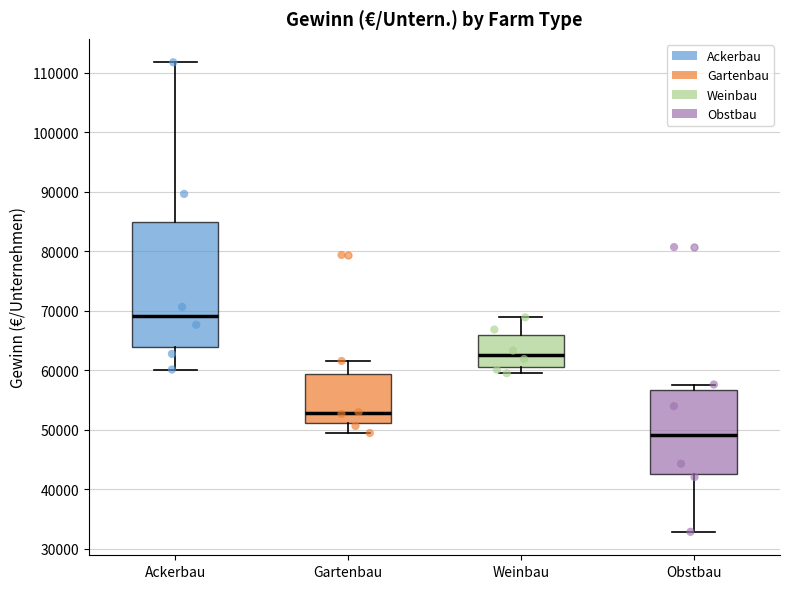

Comparing the boxes themselves (not the whiskers), which one is the tallest?

Ackerbau